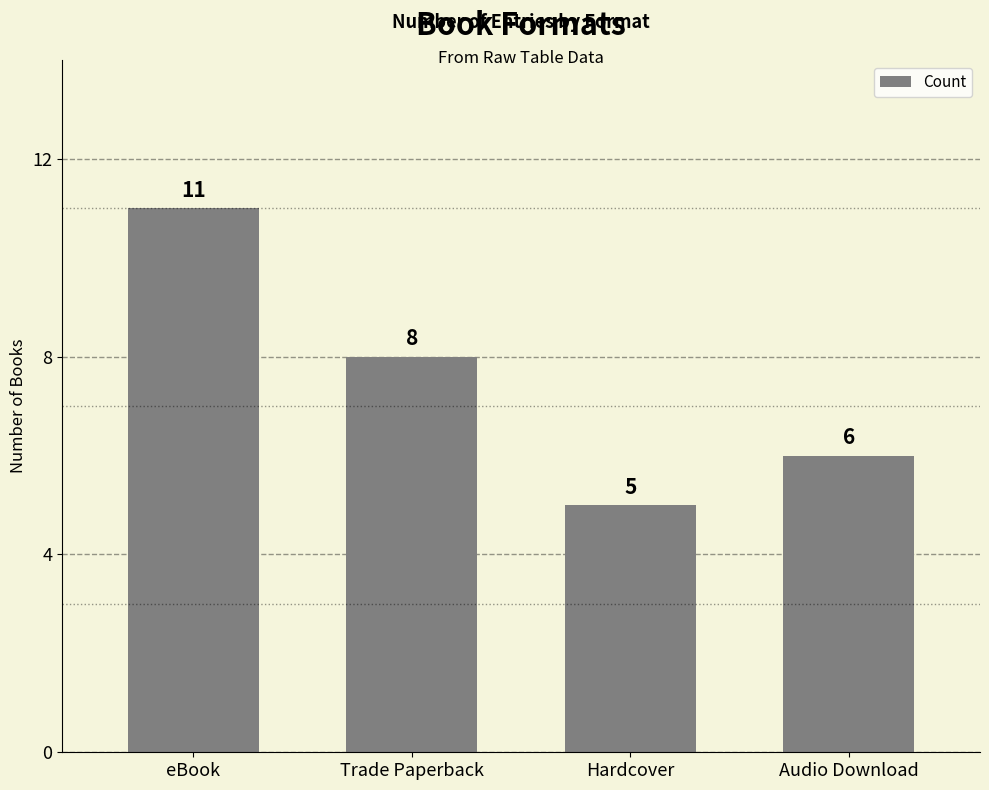

What is the ratio of the value at Hardcover to the value at Audio Download?

0.8